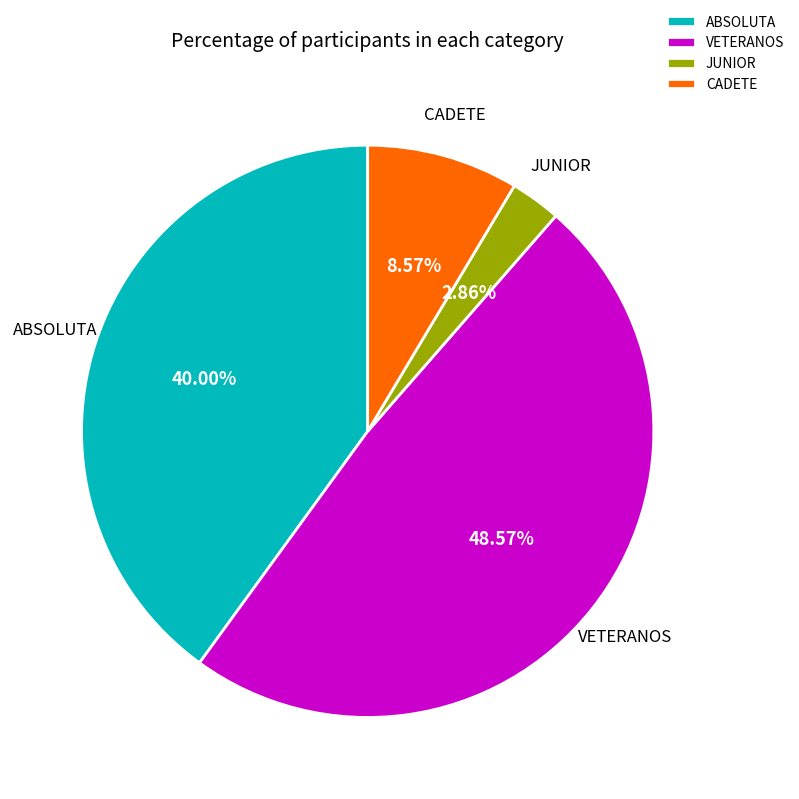

Between ABSOLUTA and JUNIOR, which is larger?

ABSOLUTA